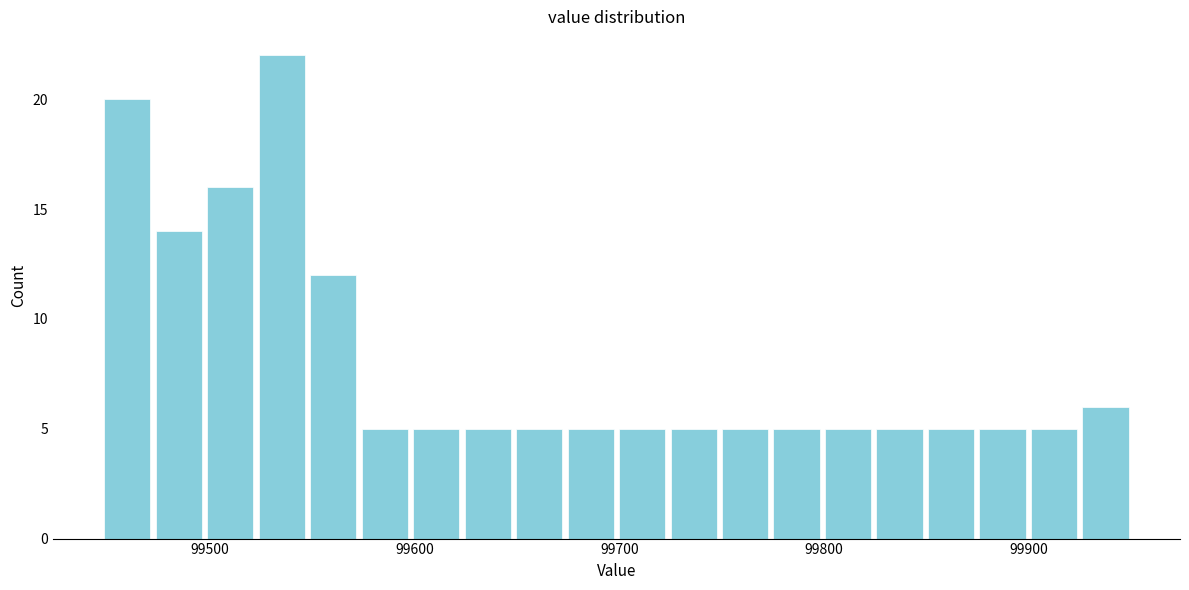

Read against the x-axis, roughly where is the centre of the tallest bar?

99540